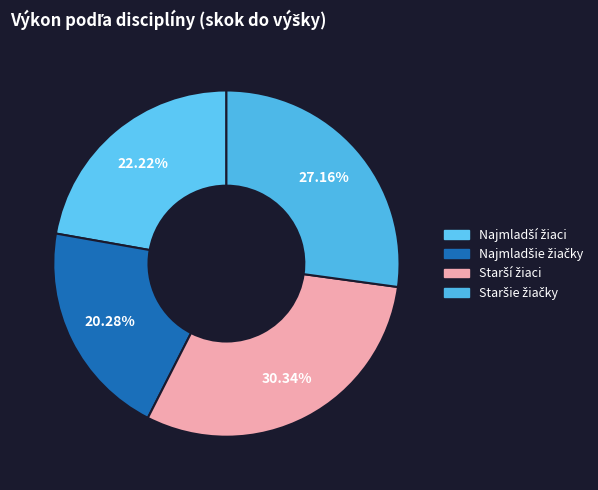

Count the number of slices in the pie.

4